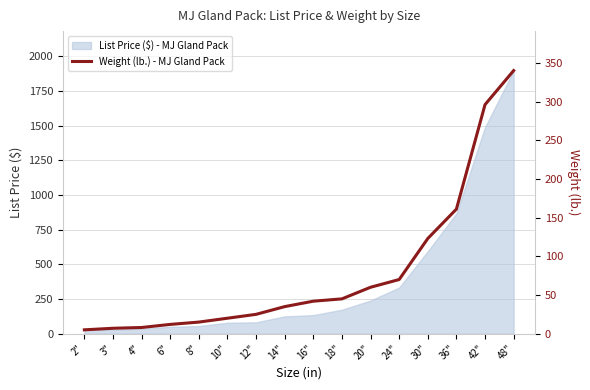

How many values are below 42?

8